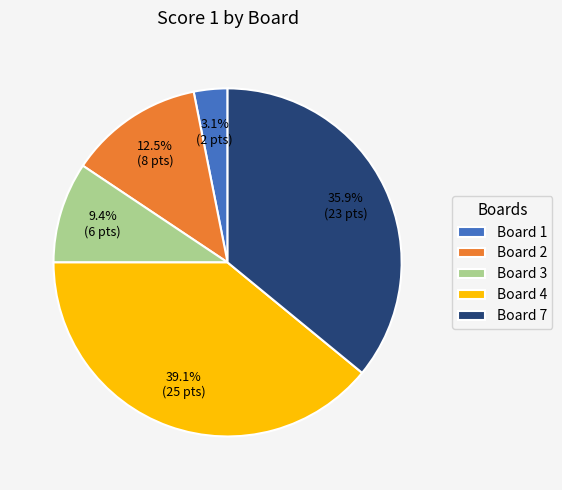

Which category has the smallest portion of the pie?

Board 1